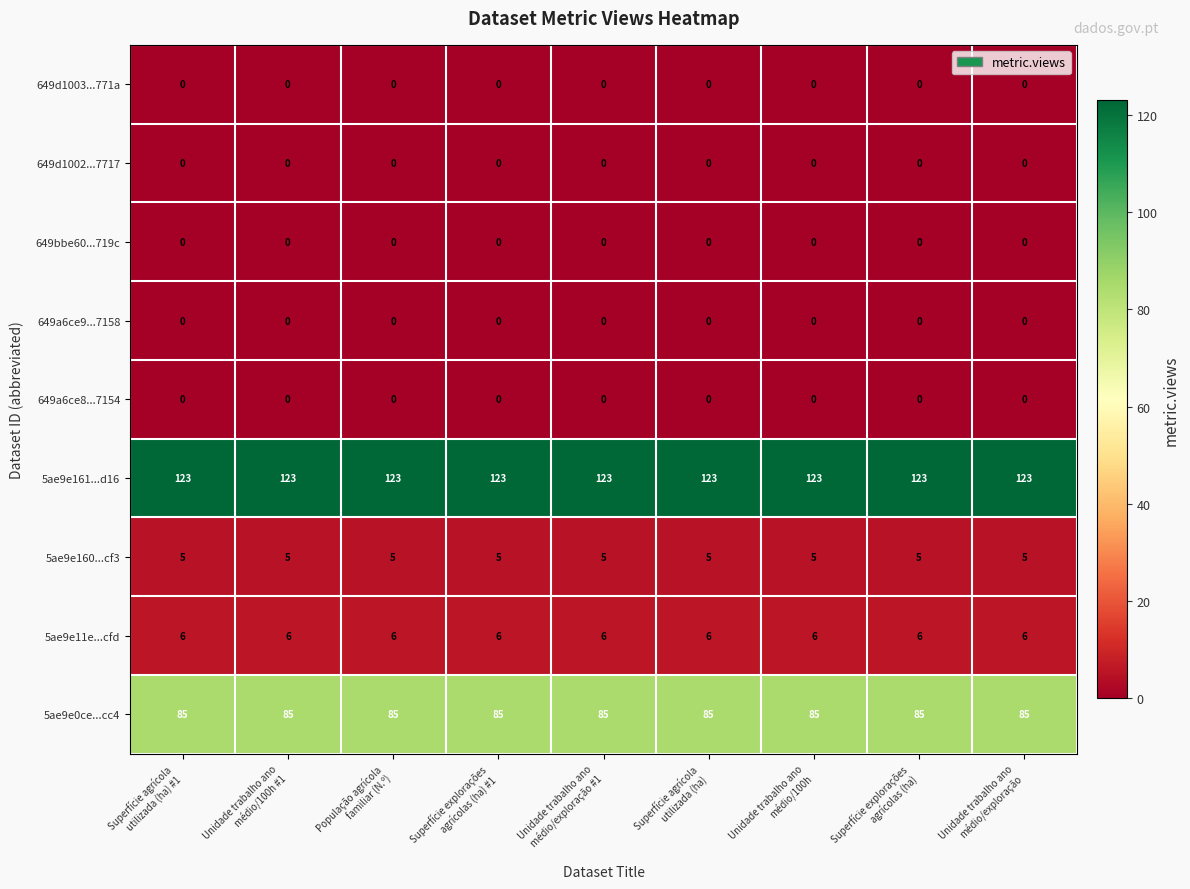

Which series has the largest total across all categories?

5ae9e161...d16